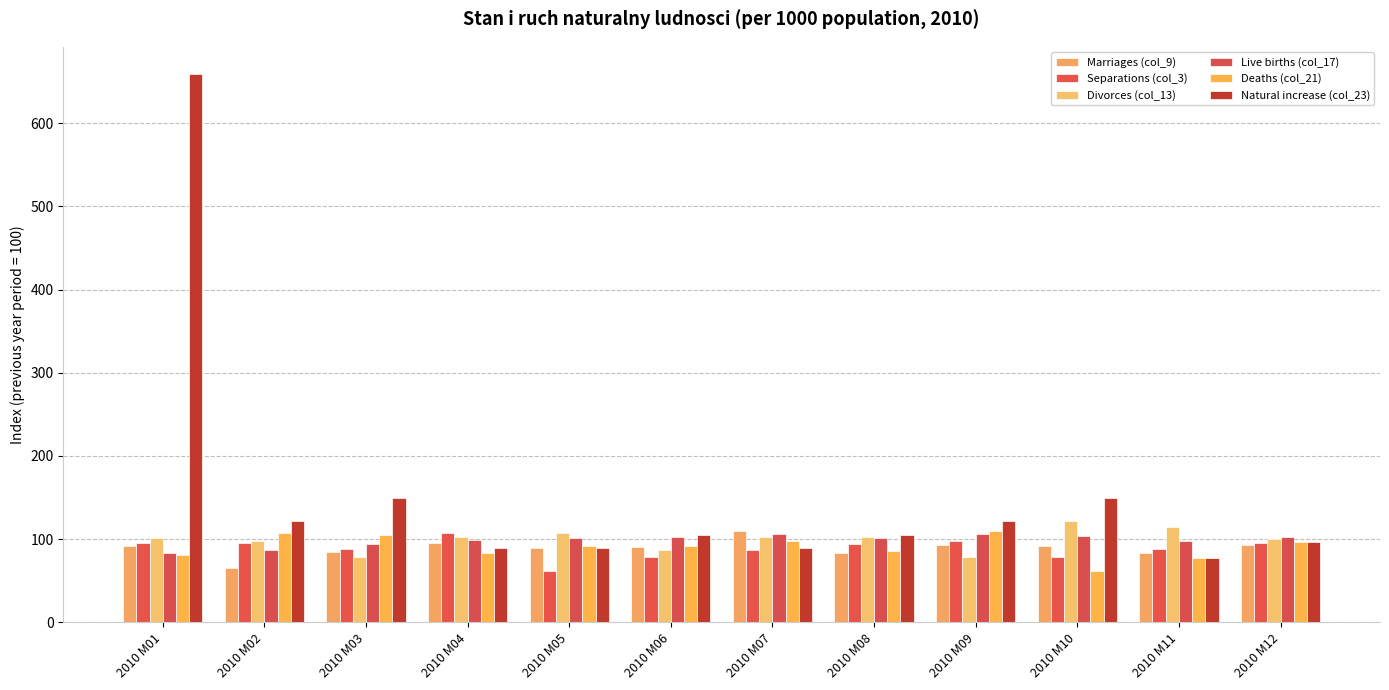

How many data points in Divorces (col_13) are less than 102?

6